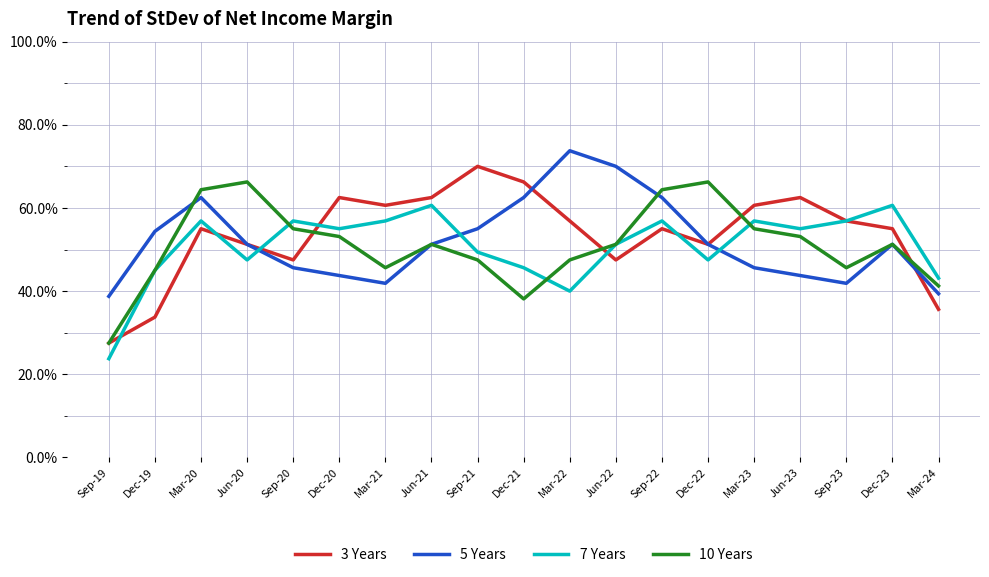

The 5 Years series shows 0.1 at Sep-20. True or false?

False